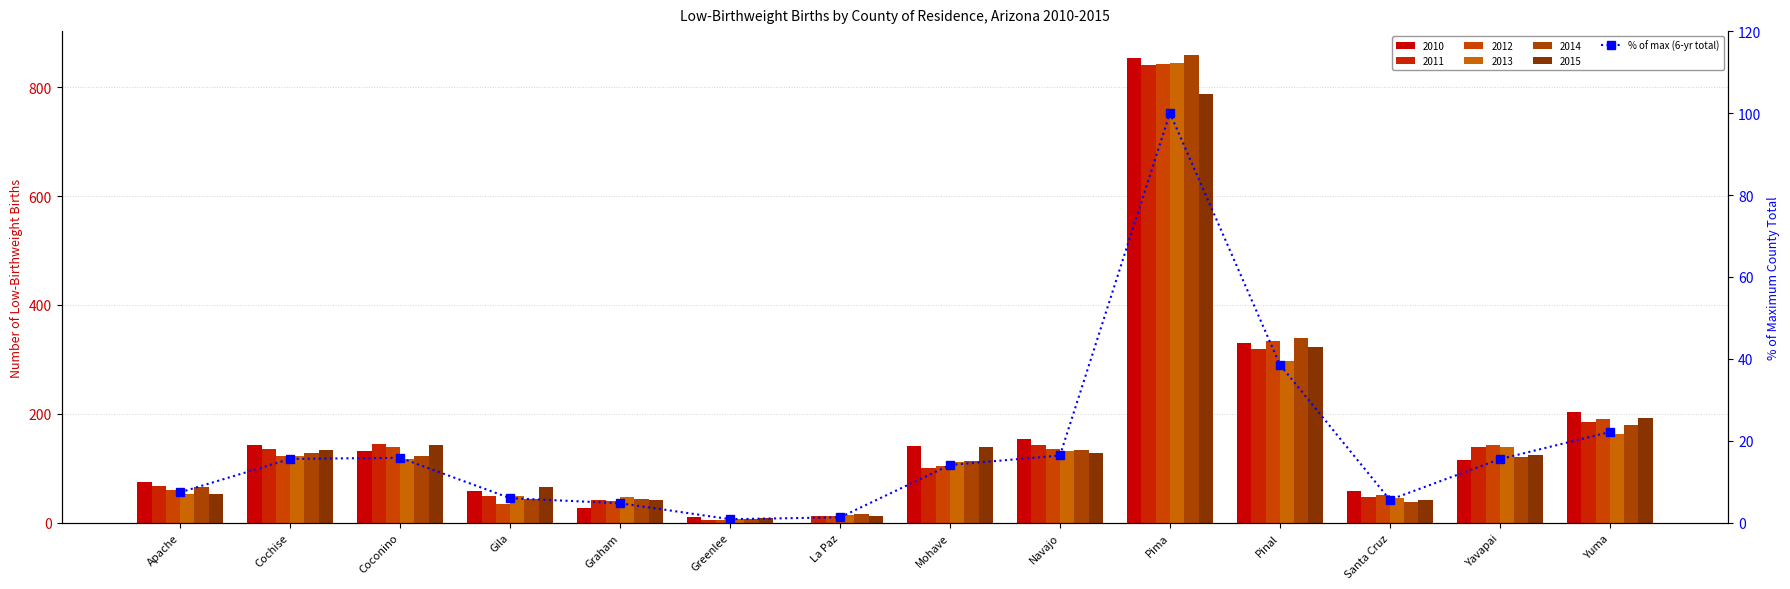

What is the label of the 5th bar from the left?

Graham